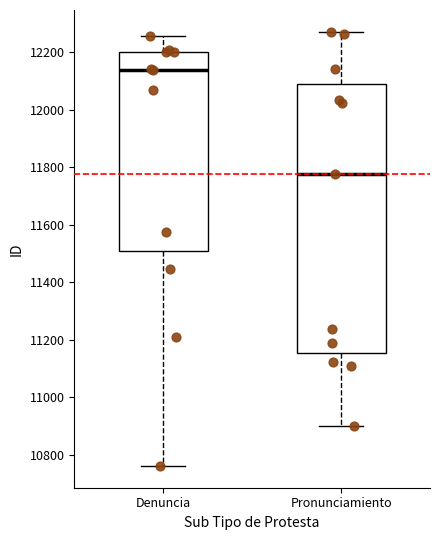

Which box's median line is the highest?

Denuncia